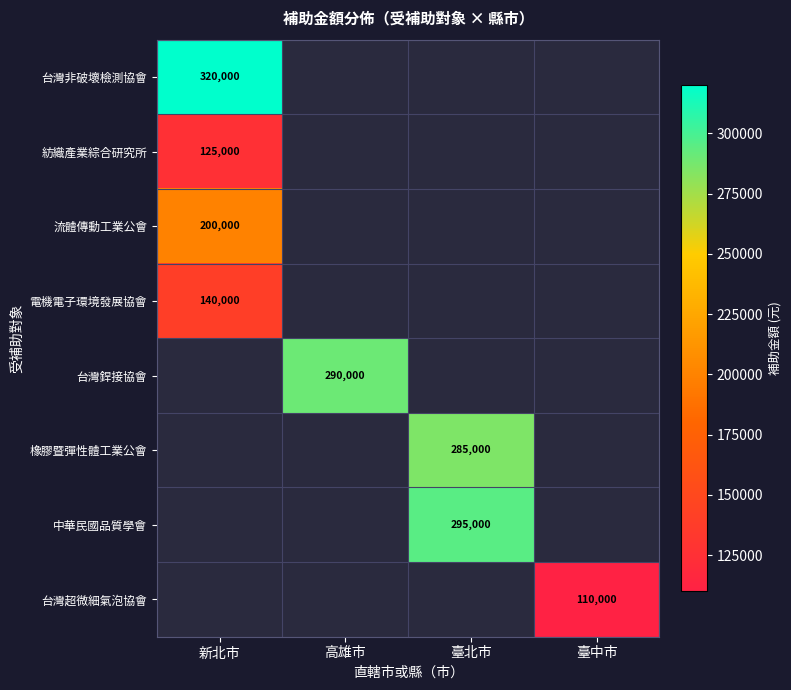

The 台灣銲接協會 series shows 497664 at 高雄市. True or false?

False